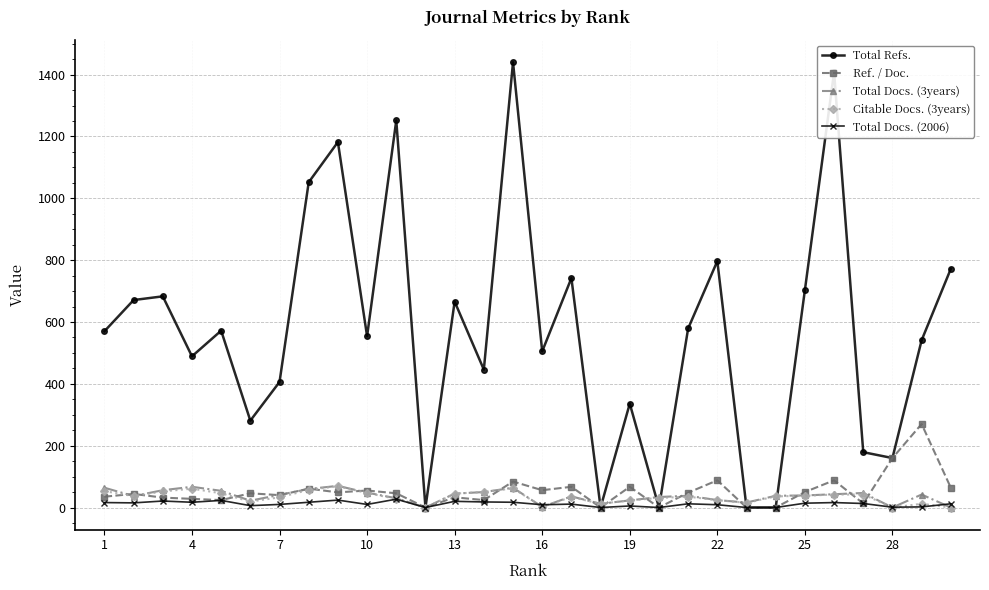

True or false: Total Refs. has more than 1 interior local peaks.

True